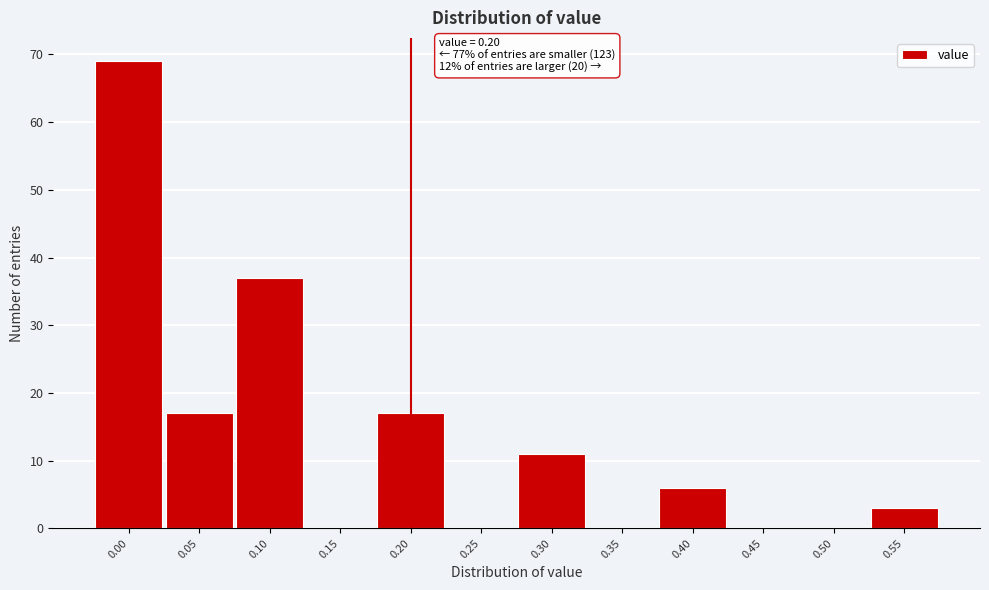

Over which range of the x-axis is the bar tallest?

-0.025 to 0.025